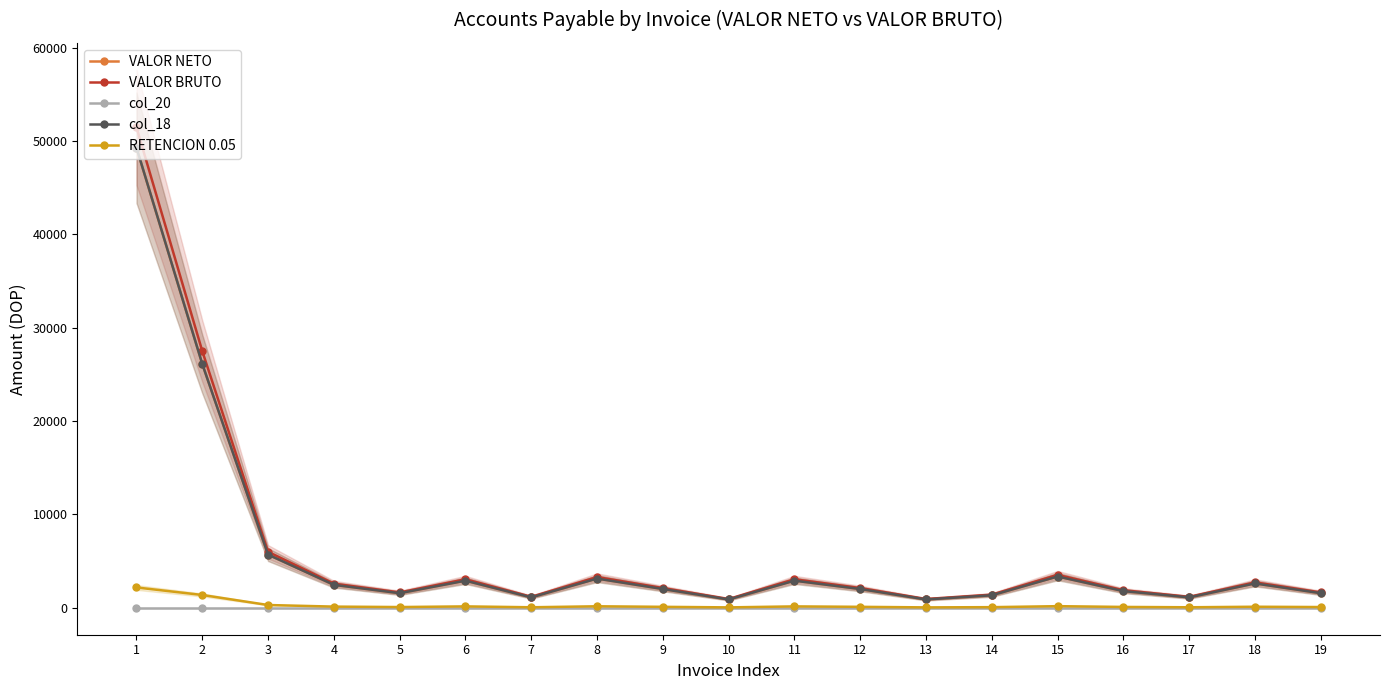

True or false: col_18 has more than 1 interior local peaks.

True